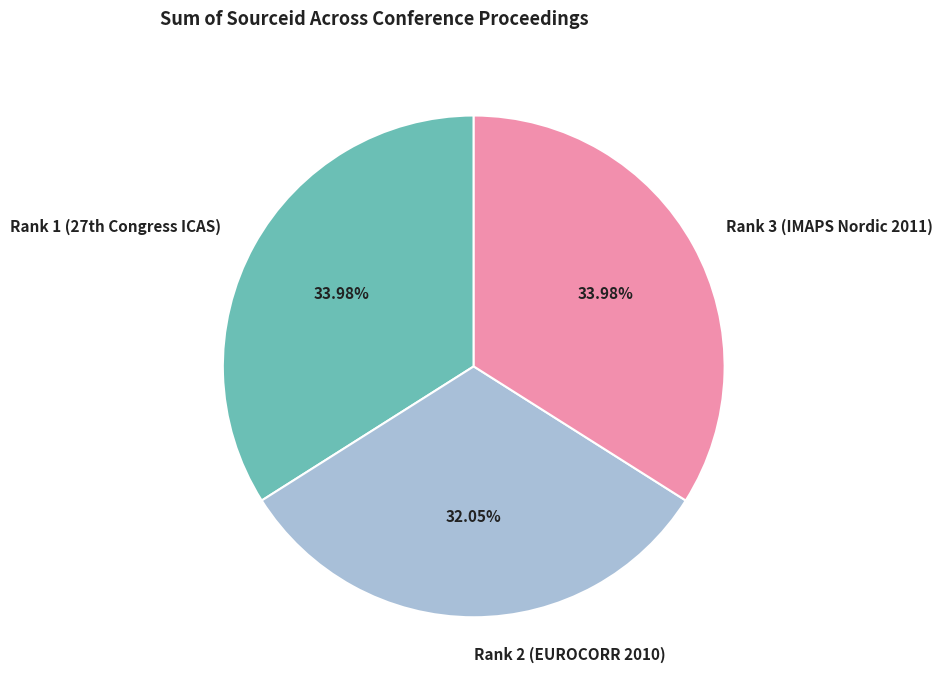

Is Rank 2 (EUROCORR 2010) the majority of the pie?

No